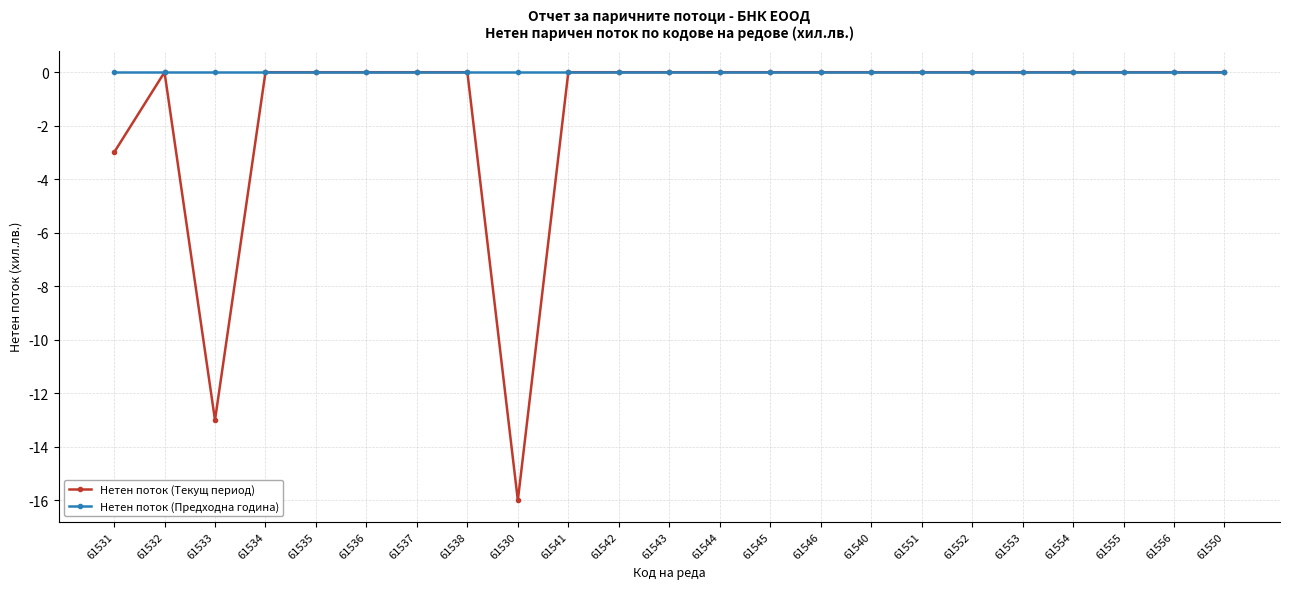

What is the minimum value shown in the chart?

-16